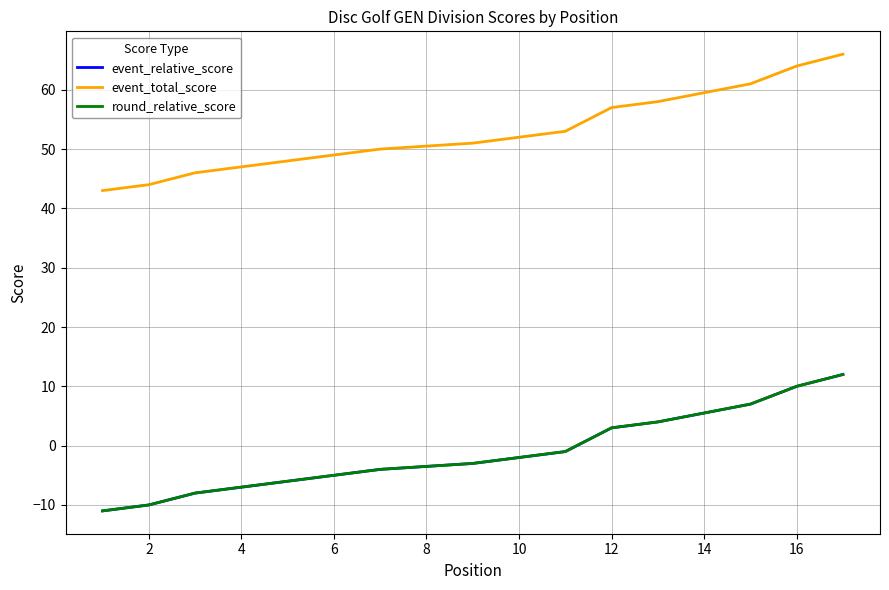

Which series changed the most between 6 and 12?

event_relative_score